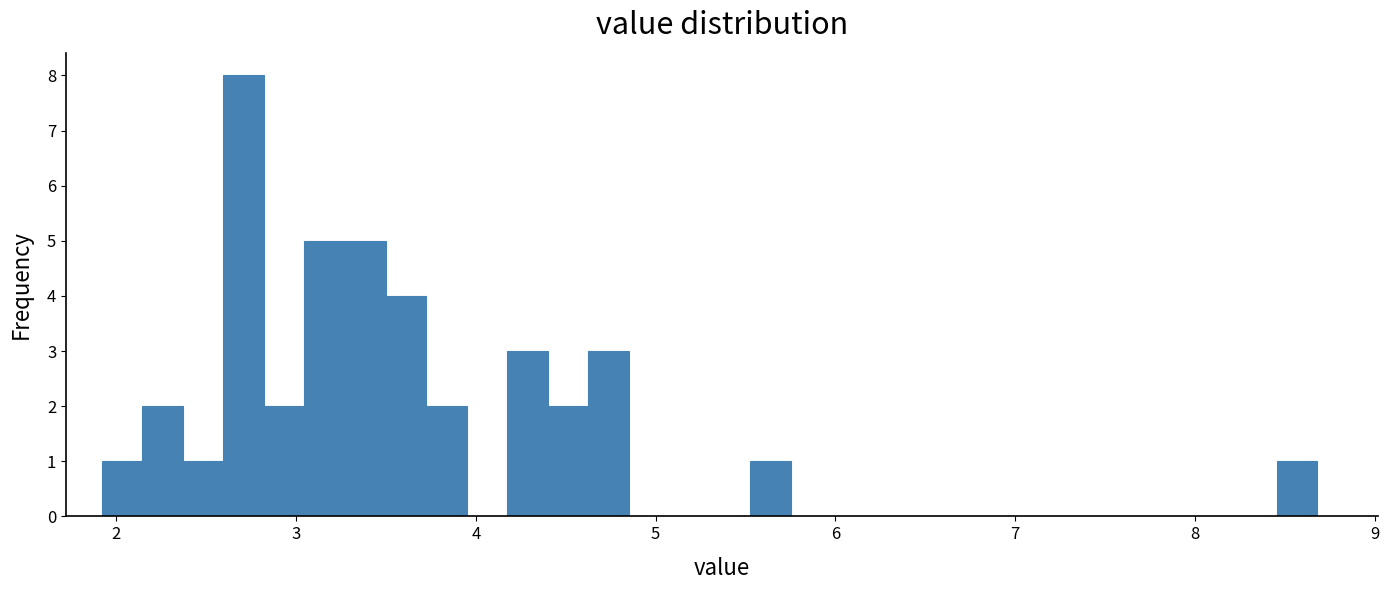

Around what value on the x-axis is the tallest bar? Give the approximate position of its centre, as read against the axis.

2.7